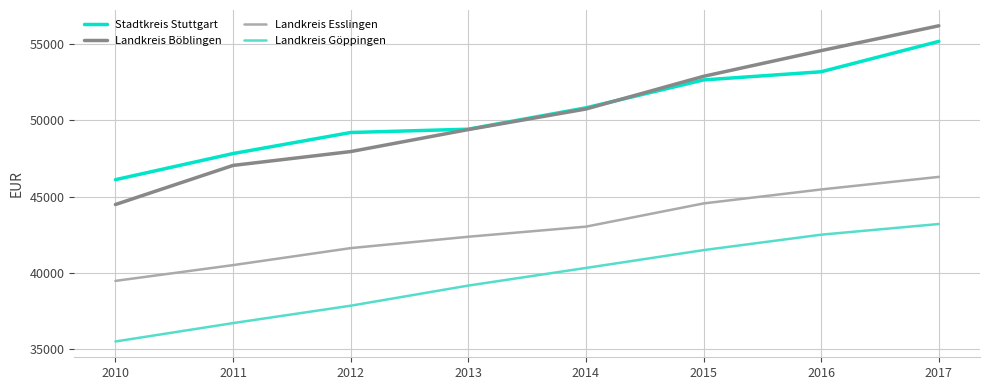

True or false: Landkreis Böblingen and Landkreis Esslingen intersect in this chart.

False